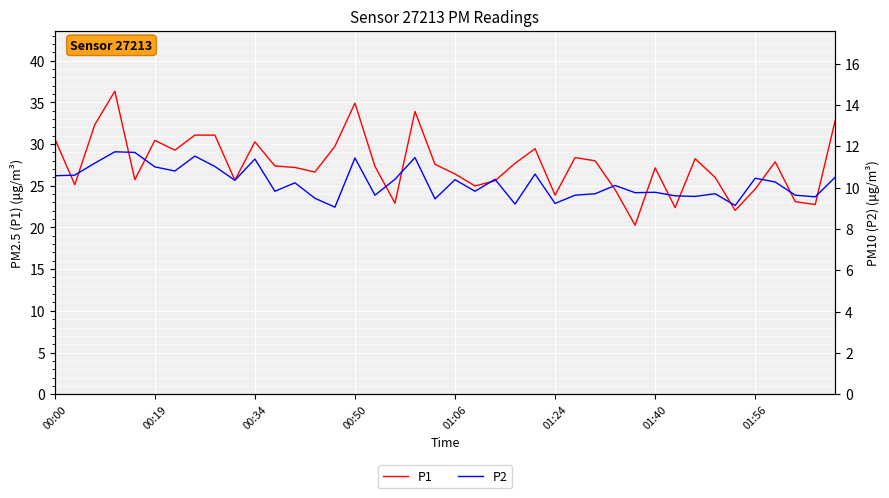

Reading left to right, extract all data points from this chart.

P1: 30.6	25.1	32.3	36.4	25.7	30.4	29.3	31.1	31.1	25.7	30.3	27.4	27.2	26.6	29.8	34.9	27.3	22.9	33.9	27.6	26.4	25.0	25.6	27.7	29.4	23.9	28.4	28.0	24.6	20.3	27.1	22.4	28.2	26.0	22.1	24.6	27.9	23.1	22.8	32.9
P2: 10.6	10.6	11.2	11.7	11.7	11.0	10.8	11.5	11.0	10.3	11.4	9.8	10.2	9.5	9.1	11.4	9.6	10.4	11.4	9.4	10.4	9.8	10.4	9.2	10.7	9.2	9.6	9.7	10.1	9.8	9.8	9.6	9.6	9.7	9.1	10.4	10.3	9.6	9.6	10.5